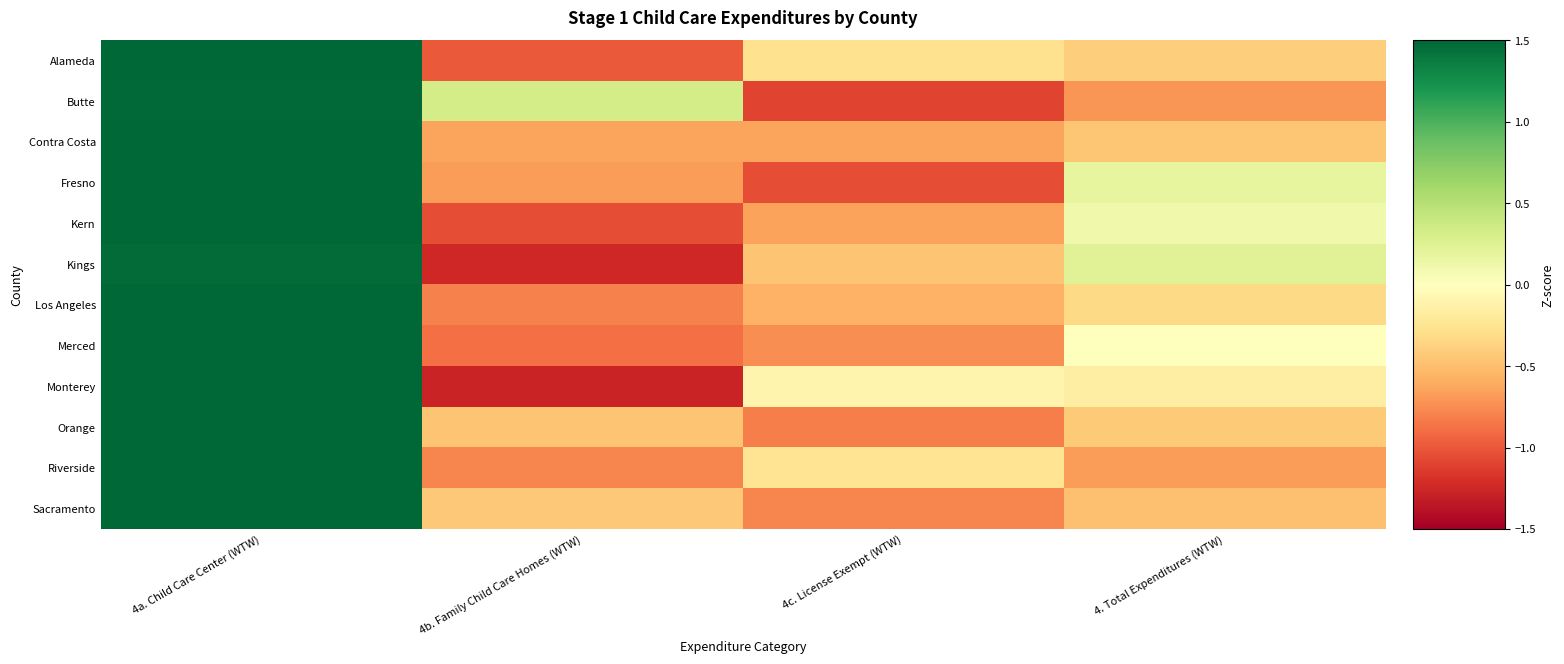

Reading left to right, transcribe all the data shown in this chart.

Alameda: 4a. Child Care Center (WTW)=1.7	4b. Family Child Care Homes (WTW)=-1.0	4c. License Exempt (WTW)=-0.3	4. Total Expenditures (WTW)=-0.4
Butte: 4a. Child Care Center (WTW)=1.5	4b. Family Child Care Homes (WTW)=0.3	4c. License Exempt (WTW)=-1.1	4. Total Expenditures (WTW)=-0.7
Contra Costa: 4a. Child Care Center (WTW)=1.7	4b. Family Child Care Homes (WTW)=-0.6	4c. License Exempt (WTW)=-0.6	4. Total Expenditures (WTW)=-0.5
Fresno: 4a. Child Care Center (WTW)=1.5	4b. Family Child Care Homes (WTW)=-0.7	4c. License Exempt (WTW)=-1.1	4. Total Expenditures (WTW)=0.2
Kern: 4a. Child Care Center (WTW)=1.6	4b. Family Child Care Homes (WTW)=-1.0	4c. License Exempt (WTW)=-0.6	4. Total Expenditures (WTW)=0.1
Kings: 4a. Child Care Center (WTW)=1.5	4b. Family Child Care Homes (WTW)=-1.3	4c. License Exempt (WTW)=-0.5	4. Total Expenditures (WTW)=0.2
Los Angeles: 4a. Child Care Center (WTW)=1.7	4b. Family Child Care Homes (WTW)=-0.8	4c. License Exempt (WTW)=-0.6	4. Total Expenditures (WTW)=-0.3
Merced: 4a. Child Care Center (WTW)=1.6	4b. Family Child Care Homes (WTW)=-0.9	4c. License Exempt (WTW)=-0.7	4. Total Expenditures (WTW)=-0.0
Monterey: 4a. Child Care Center (WTW)=1.5	4b. Family Child Care Homes (WTW)=-1.3	4c. License Exempt (WTW)=-0.1	4. Total Expenditures (WTW)=-0.2
Orange: 4a. Child Care Center (WTW)=1.7	4b. Family Child Care Homes (WTW)=-0.5	4c. License Exempt (WTW)=-0.8	4. Total Expenditures (WTW)=-0.4
Riverside: 4a. Child Care Center (WTW)=1.7	4b. Family Child Care Homes (WTW)=-0.8	4c. License Exempt (WTW)=-0.3	4. Total Expenditures (WTW)=-0.7
Sacramento: 4a. Child Care Center (WTW)=1.7	4b. Family Child Care Homes (WTW)=-0.4	4c. License Exempt (WTW)=-0.8	4. Total Expenditures (WTW)=-0.5